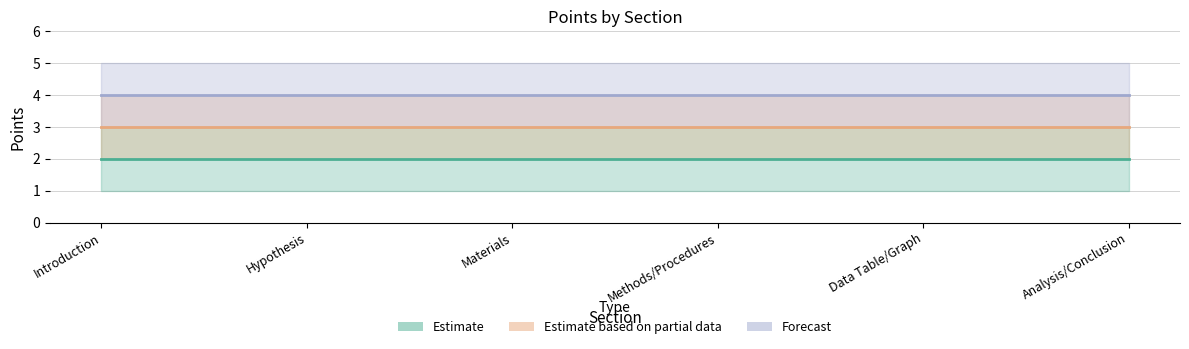

What are all the series names shown in the legend?

Estimate, Estimate based on partial data, Forecast